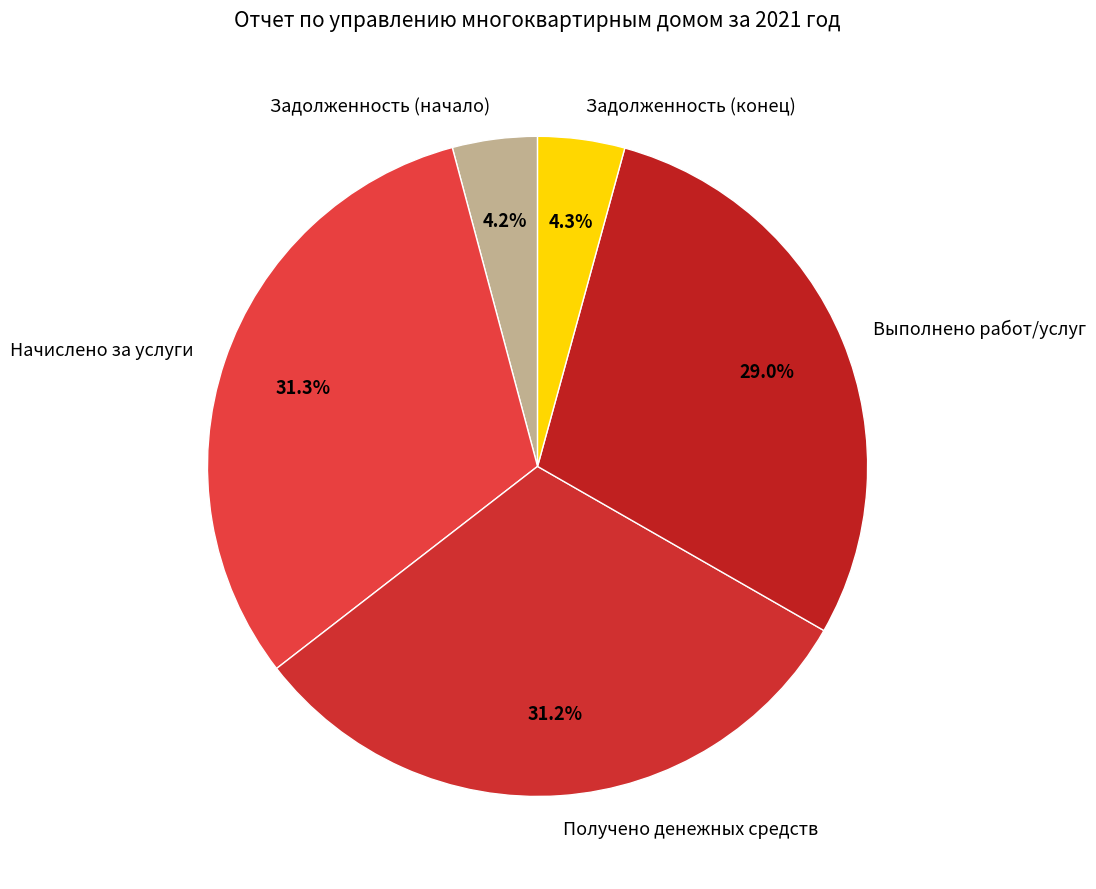

To the nearest percent, what is the difference between the largest and smallest slice percentages?

27%